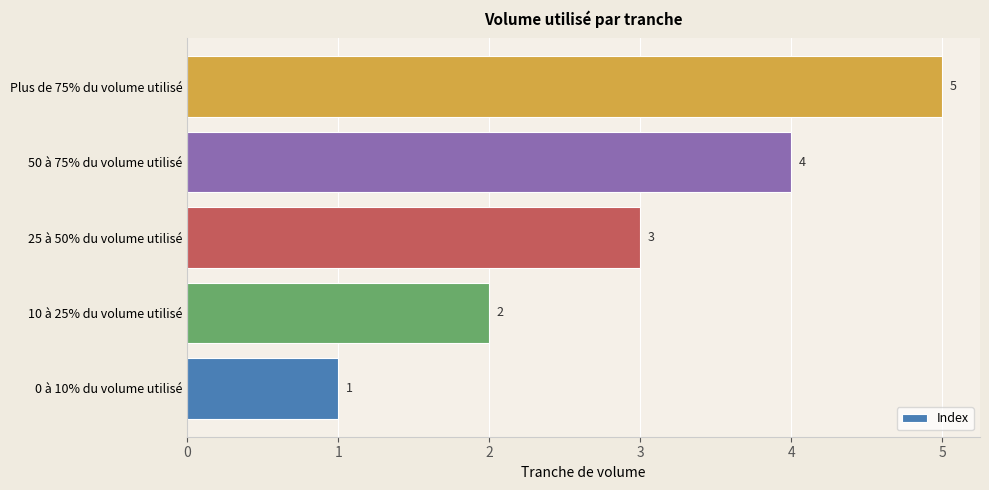

What is the maximum value shown in the chart?

5